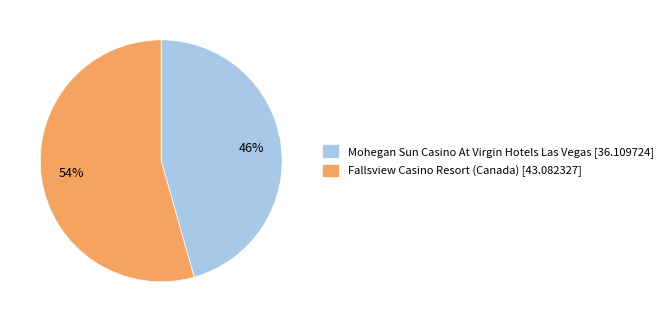

Between Mohegan Sun Casino At Virgin Hotels Las Vegas [36.109724] and Fallsview Casino Resort (Canada) [43.082327], which is larger?

Fallsview Casino Resort (Canada) [43.082327]